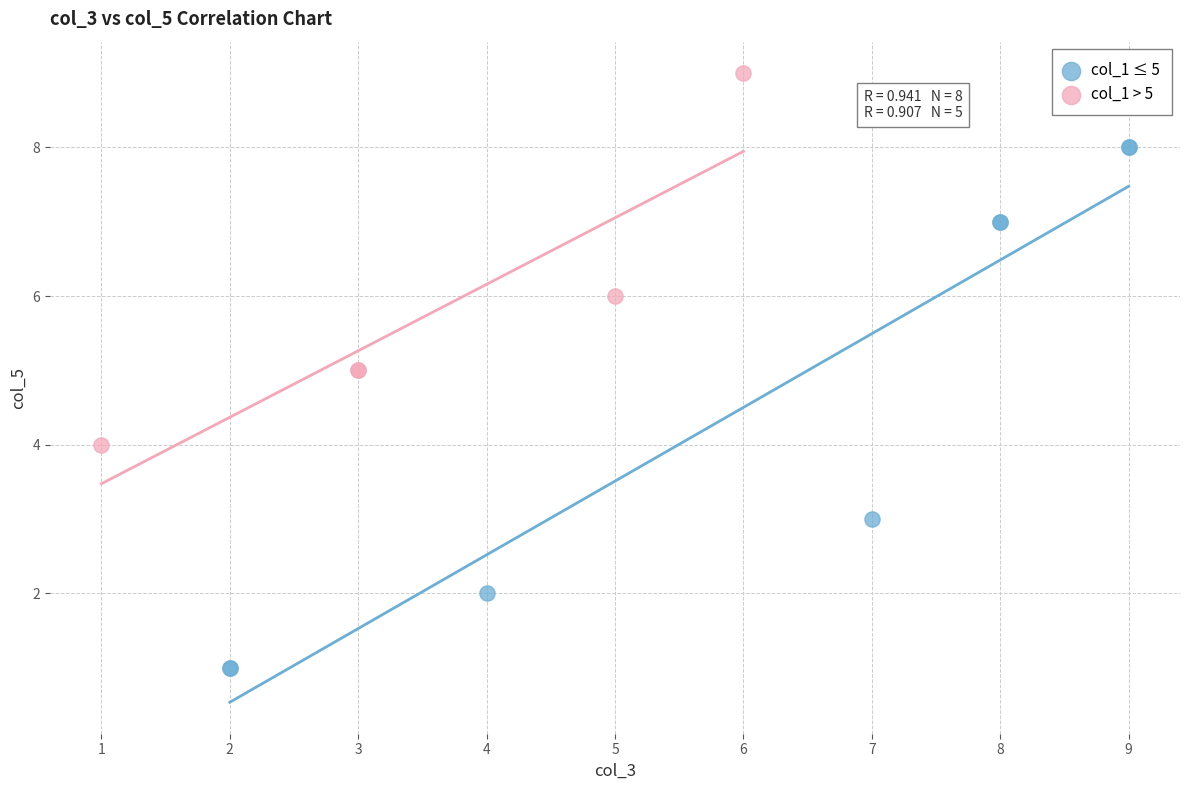

Which series reaches the maximum Y coordinate?

col_1 > 5